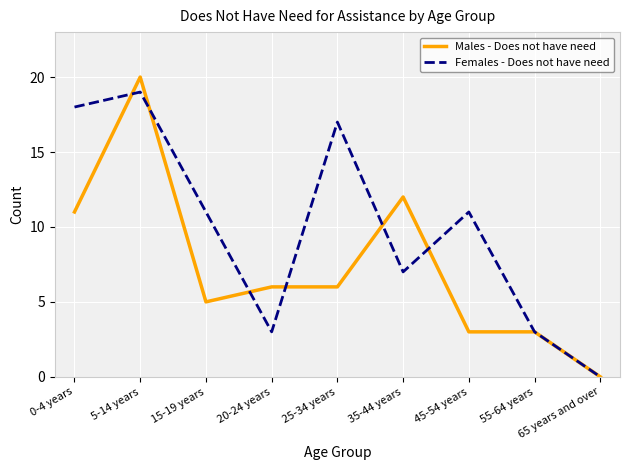

Which series changed the most between 0-4 years and 15-19 years?

Females - Does not have need